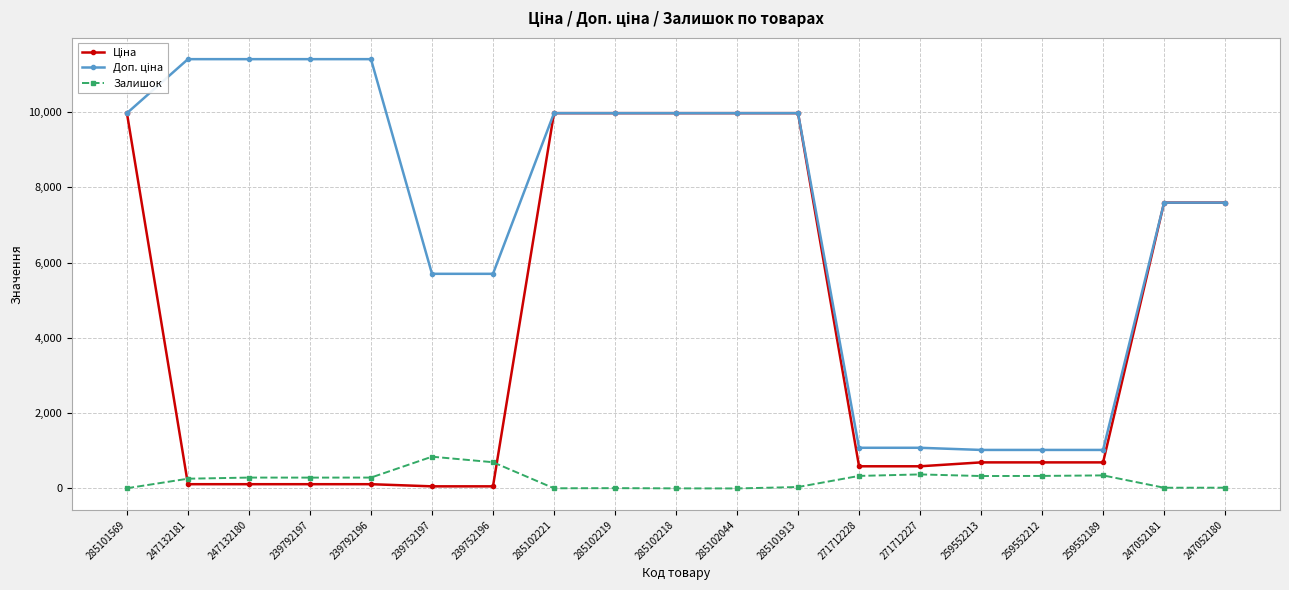

What is the total value across all series at 259552213?

2049.3